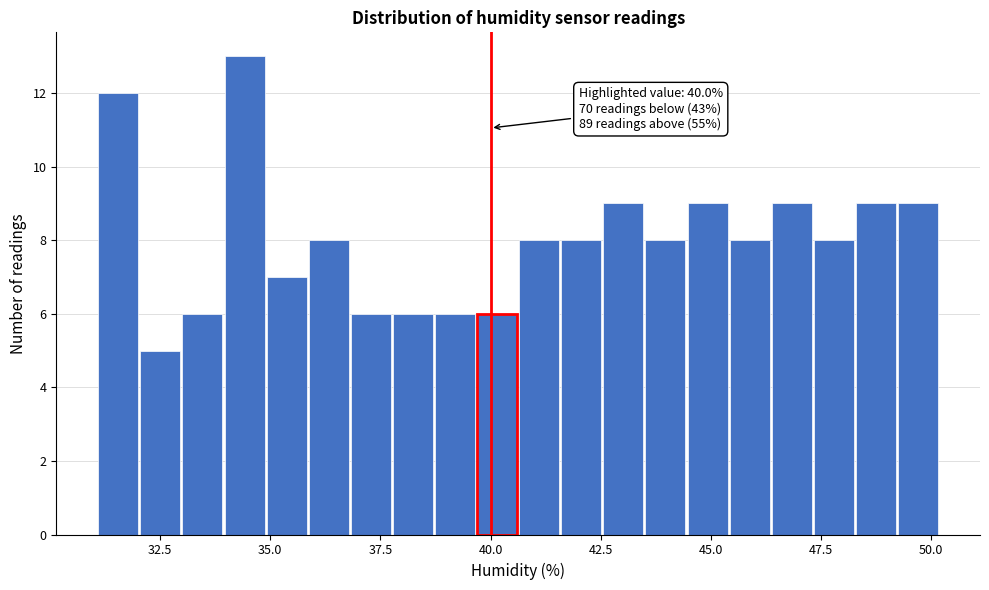

Read against the x-axis, roughly where is the centre of the tallest bar?

34.5